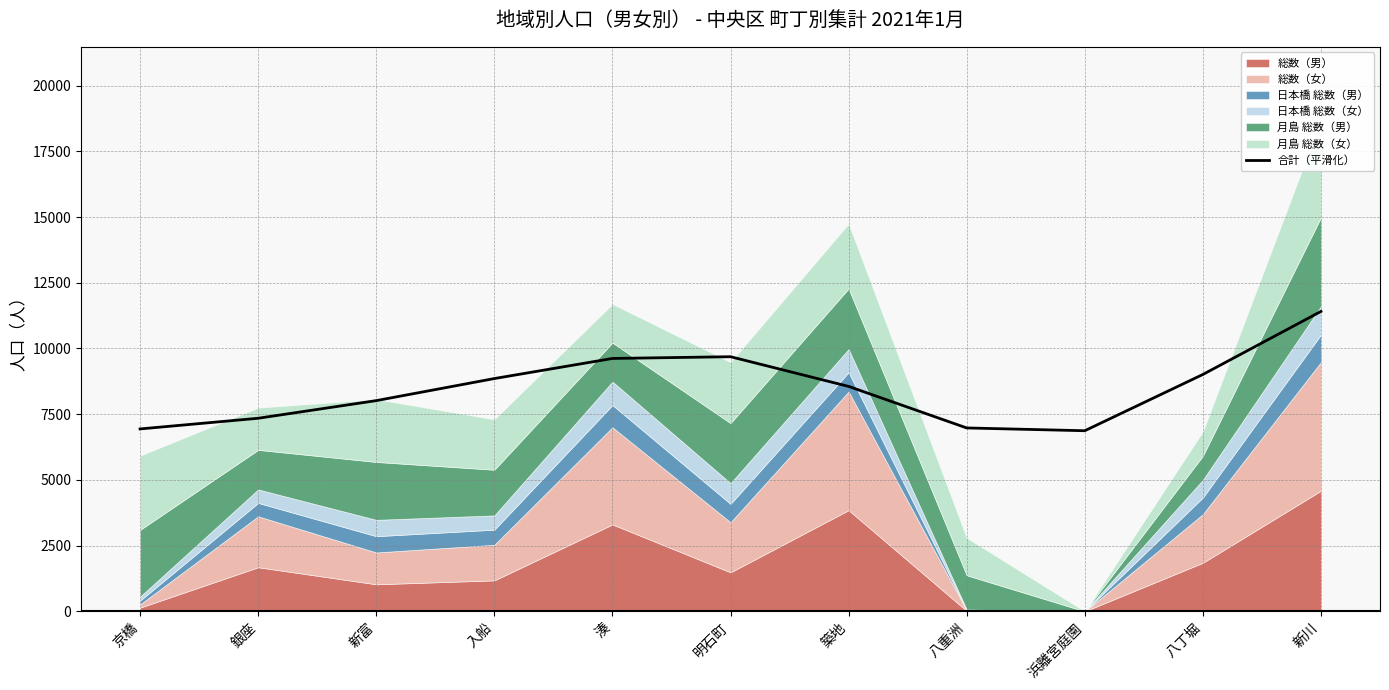

How many data points are less than 8557?

5